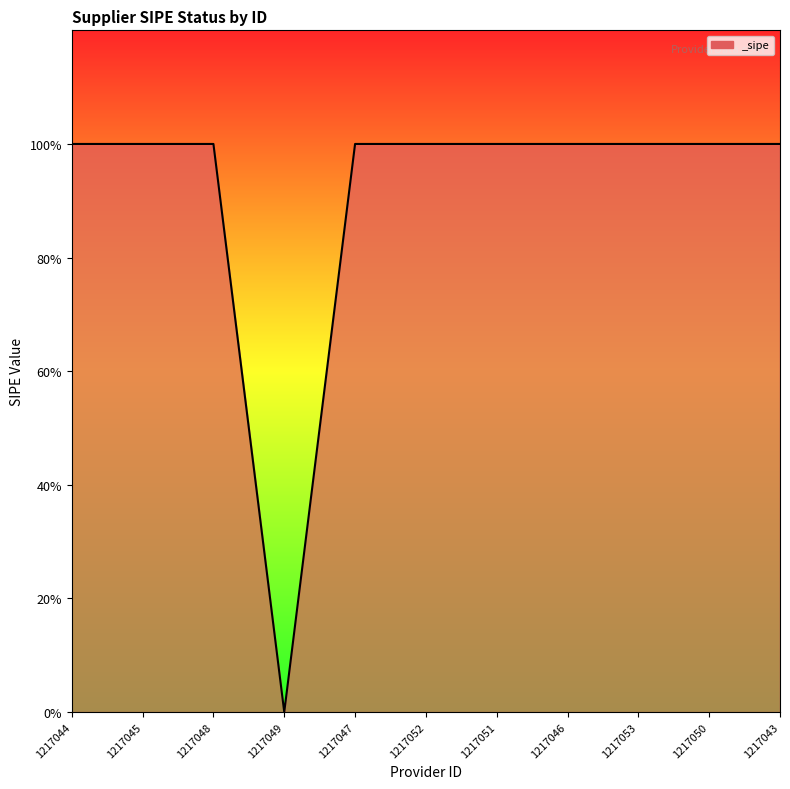

Does the chart display data point markers on the line(s)?

No